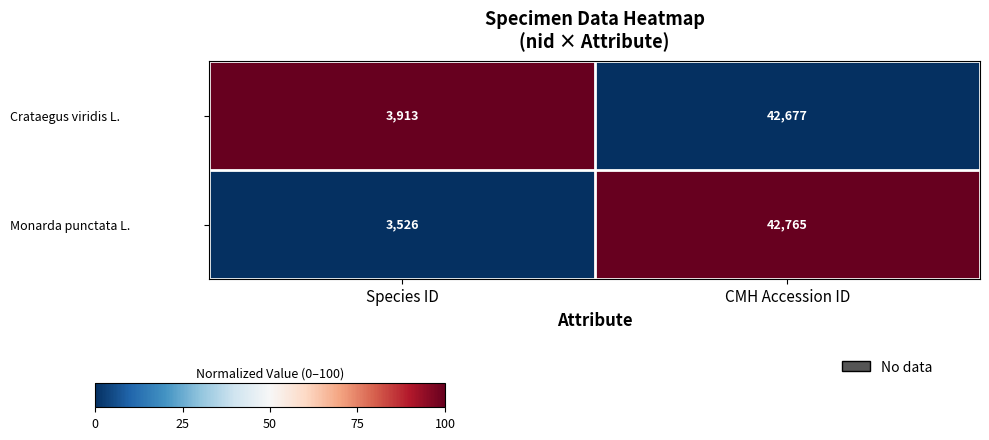

Reading left to right, transcribe all the data shown in this chart.

Crataegus viridis L.: 3913	42677
Monarda punctata L.: 3526	42765